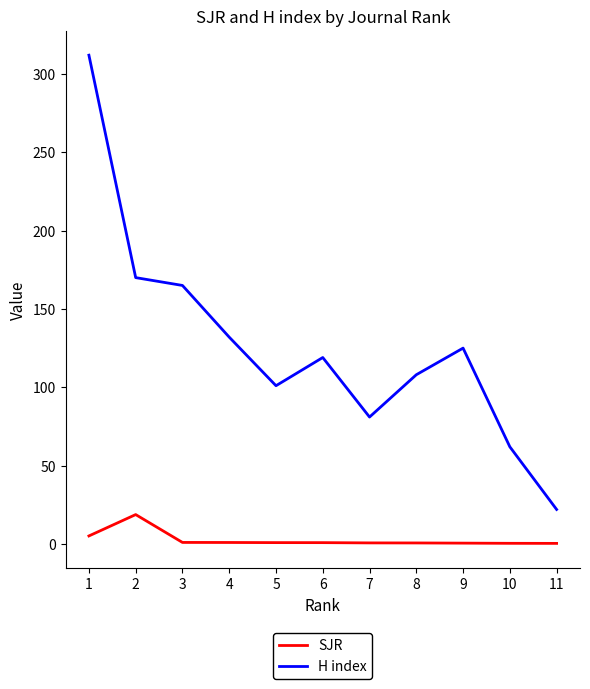

Which series has the widest spread of values?

H index